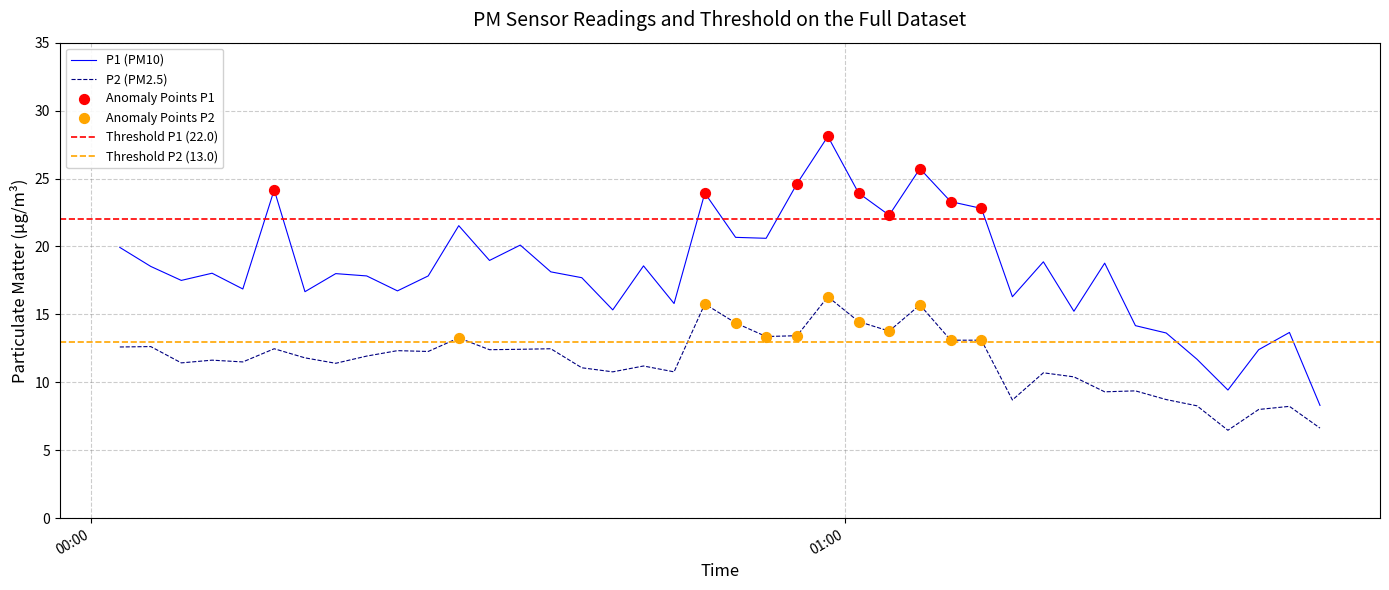

Which series has the largest total across all categories?

P1